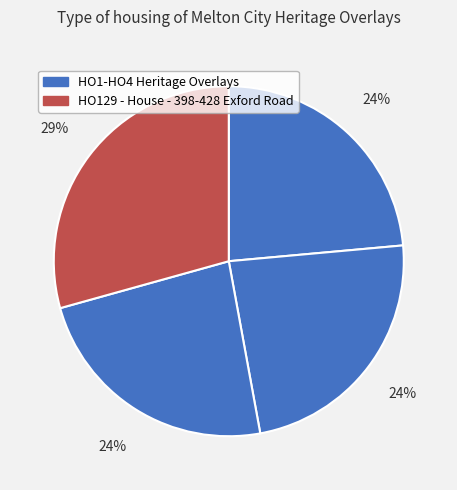

Is there a majority slice in this chart?

No